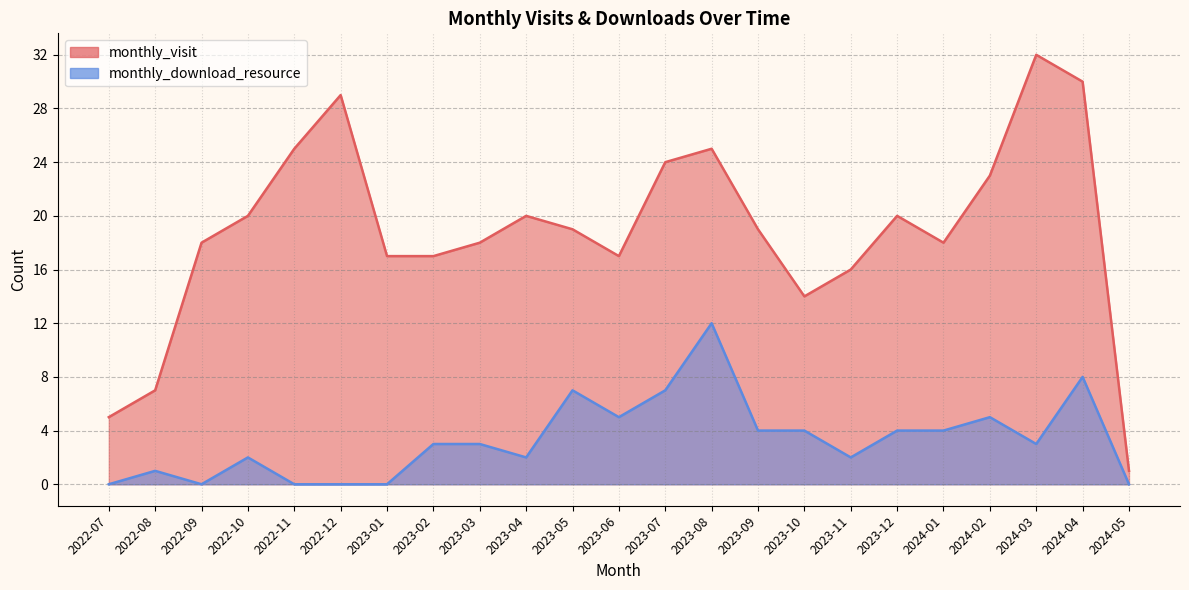

True or false: monthly_download_resource has more than 1 points higher than both neighbors.

True